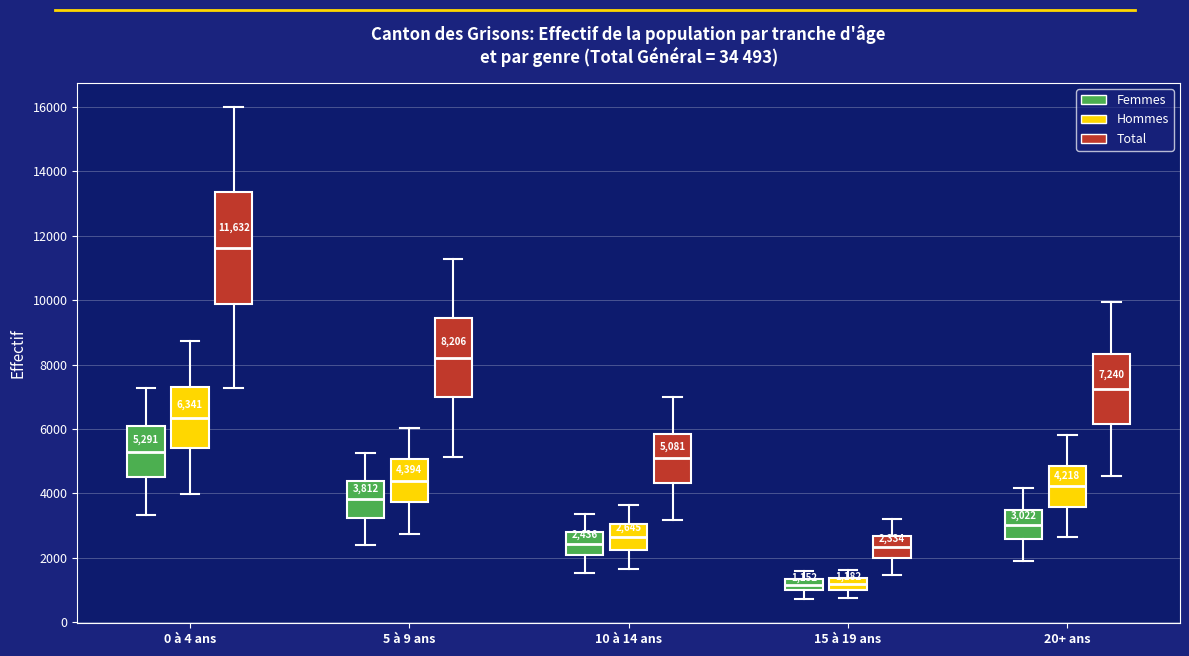

Which box's median line is the highest?

0 à 4 ans (Total)